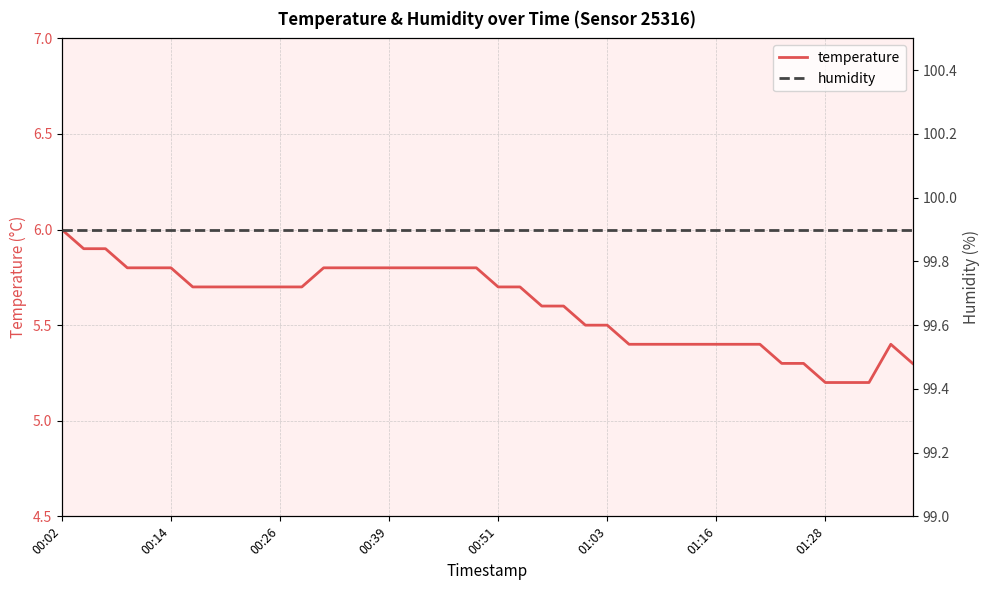

In temperature, how many points are higher than both neighbors (excluding endpoints)?

1